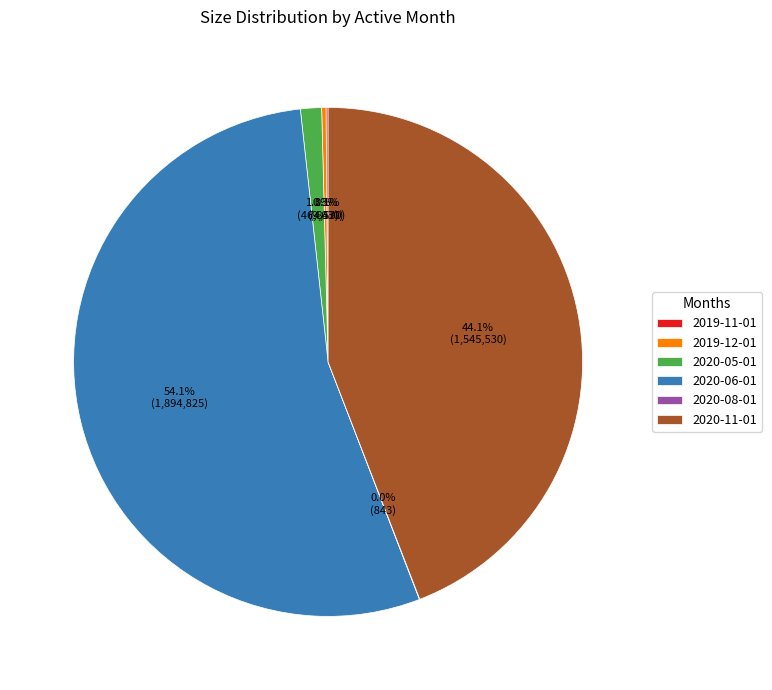

Which category has the biggest portion of the pie?

2020-06-01